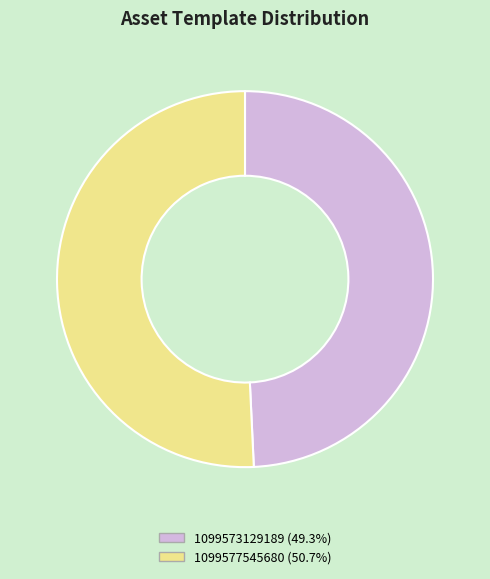

True or false: 1099577545680 accounts for 51% of the total.

True